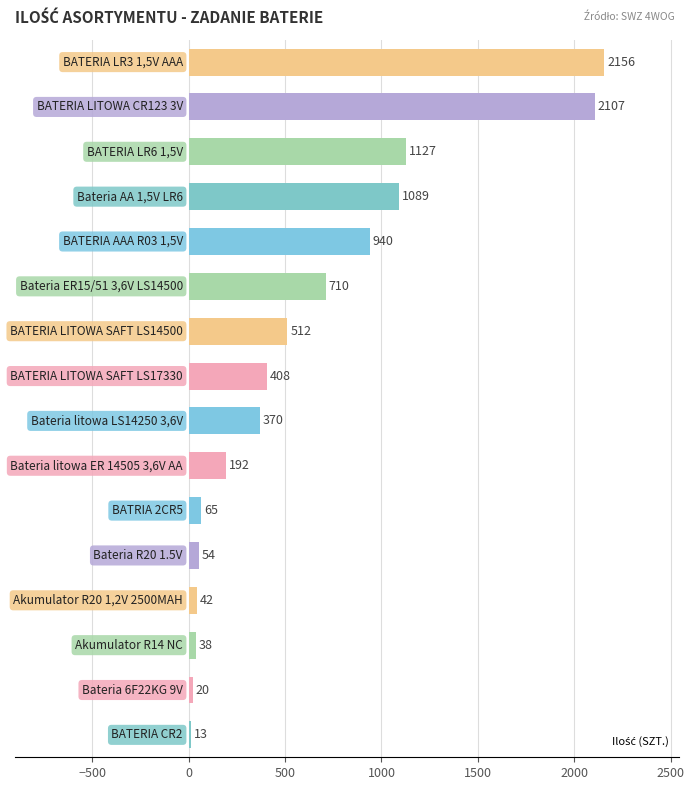

What is the difference between the second highest and second lowest values?

2087